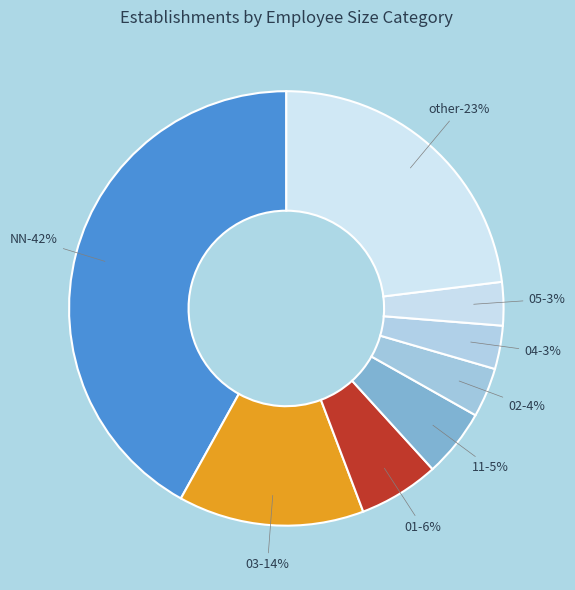

Which category has the biggest portion of the pie?

NN